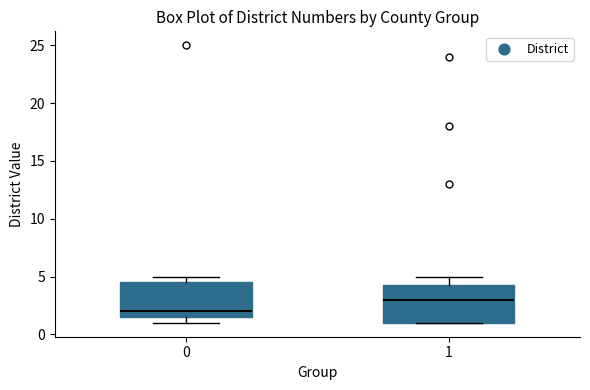

Reading left to right, read every box against the y-axis: the position of its median line, the range the box covers, and the ends of its whiskers. The values are not printed on the chart, so give them approximately, as read against the axis.

0: median 2.0, box 1.5 to 4.5, whiskers 1.0 to 5.0
1: median 3.0, box 1.0 to 4.5, whiskers 1.0 to 5.0